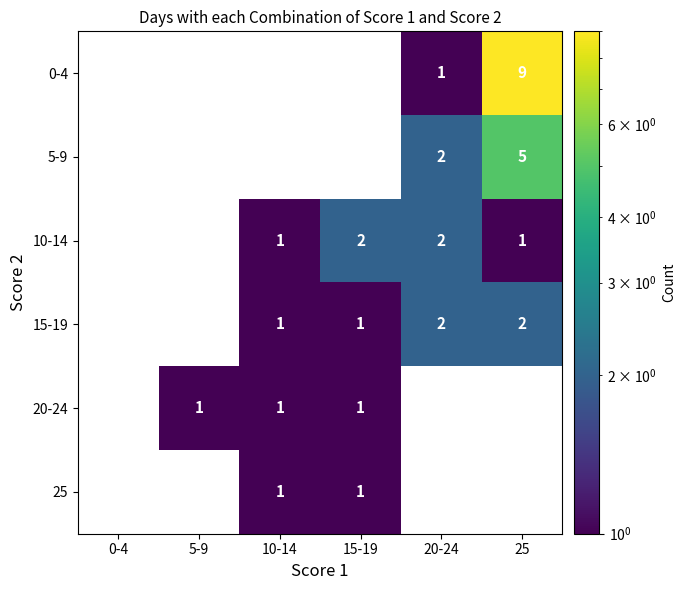

The 0-4 series shows 3 at 25. True or false?

False